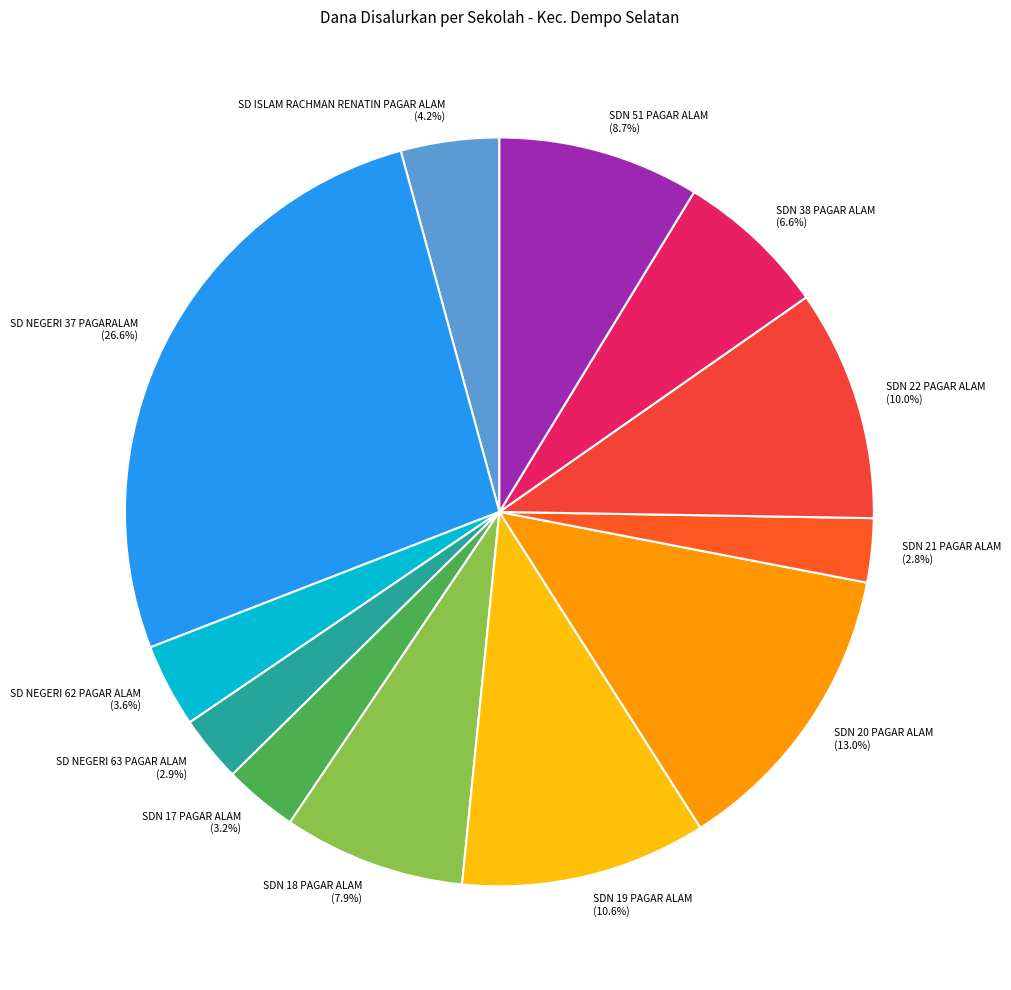

Is it true that SD NEGERI 37 PAGARALAM is 27% of the pie?

True